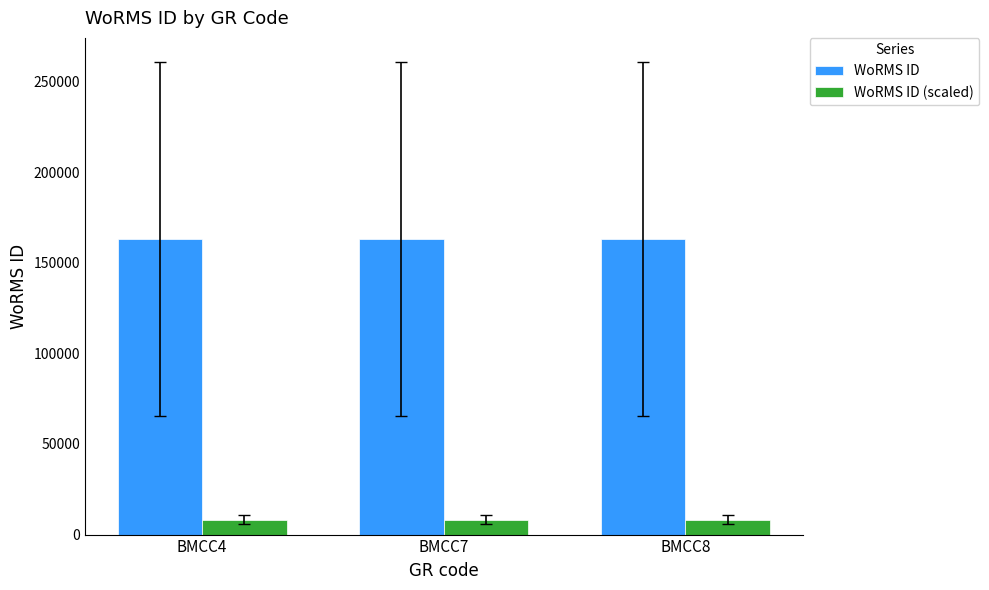

What is the minimum value for WoRMS ID?

163096.0